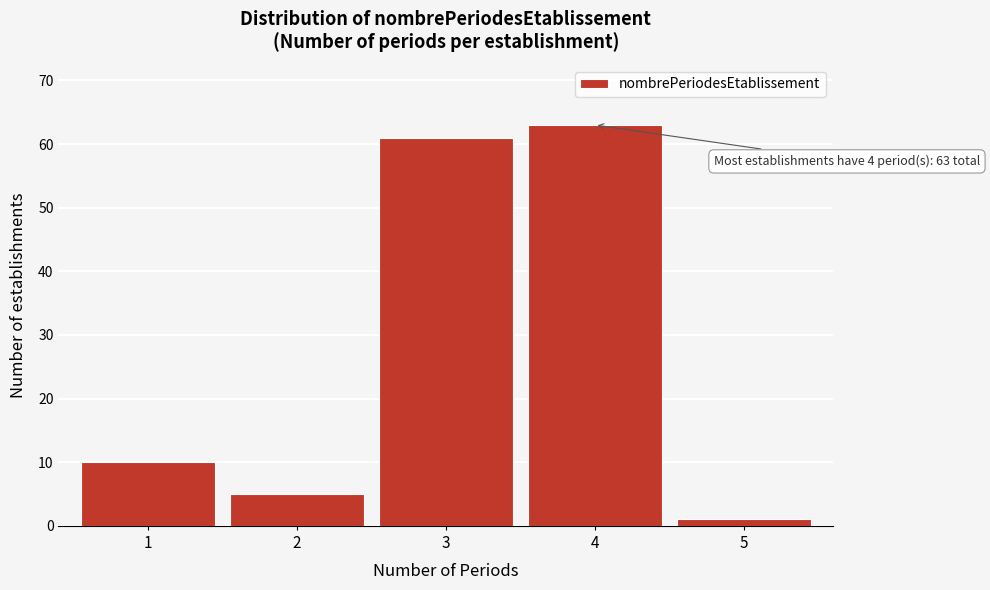

Reading left to right, extract all data points from this chart.

1=10	2=5	3=61	4=63	5=1